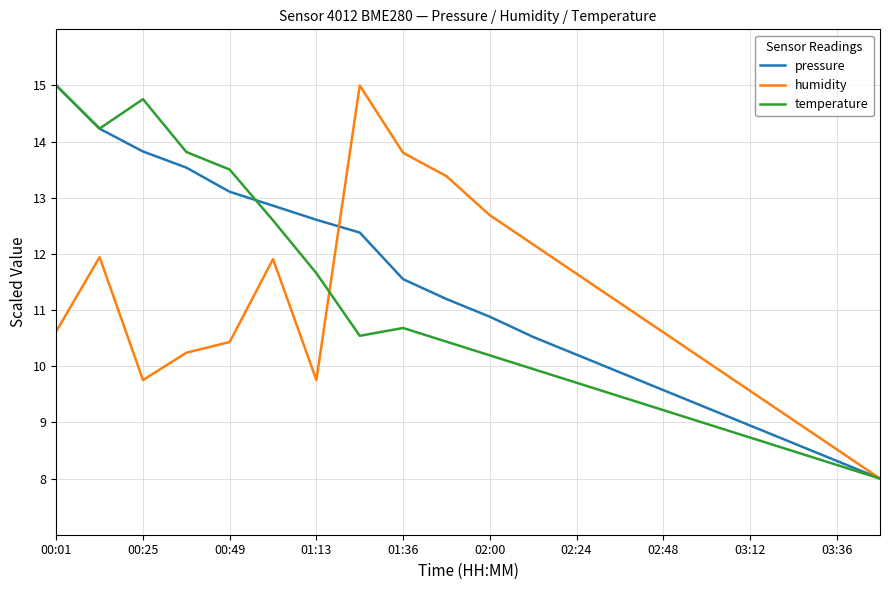

What is the greatest value displayed?

15.0